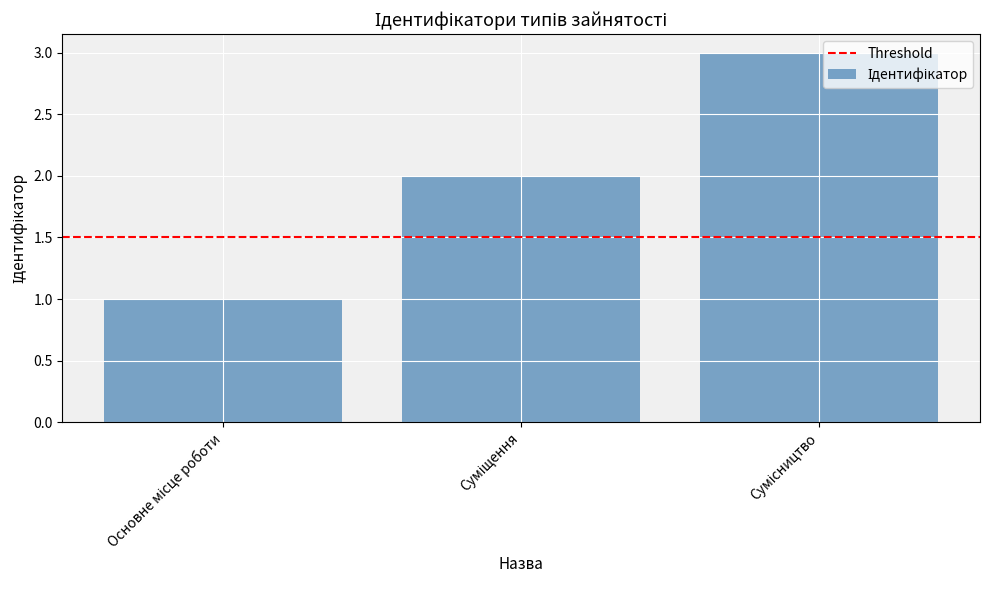

What is the greatest value displayed?

3